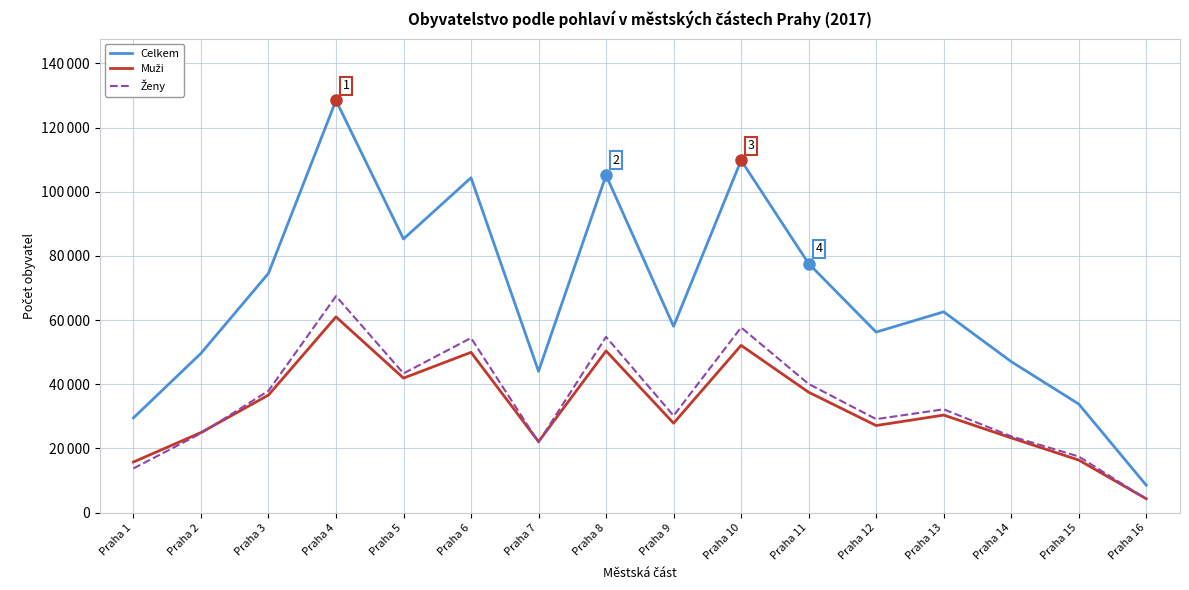

Which category has the highest value across all series?

Praha 4